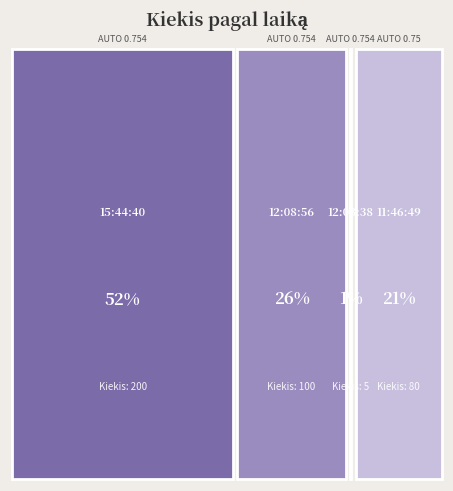

Reading left to right, what are all the values shown in this chart?

200	100	5	80